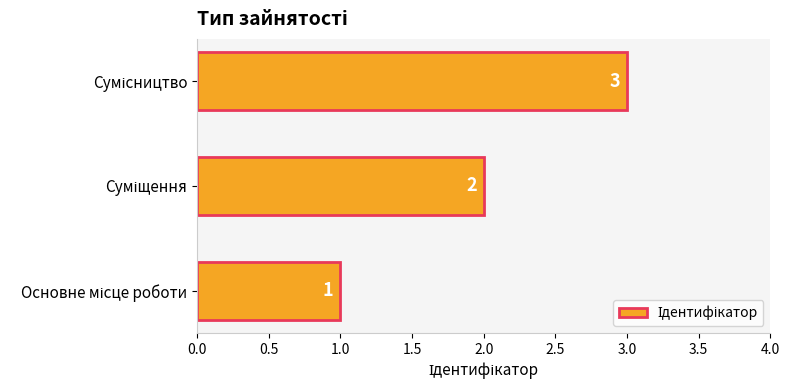

What is the sum of all values?

6